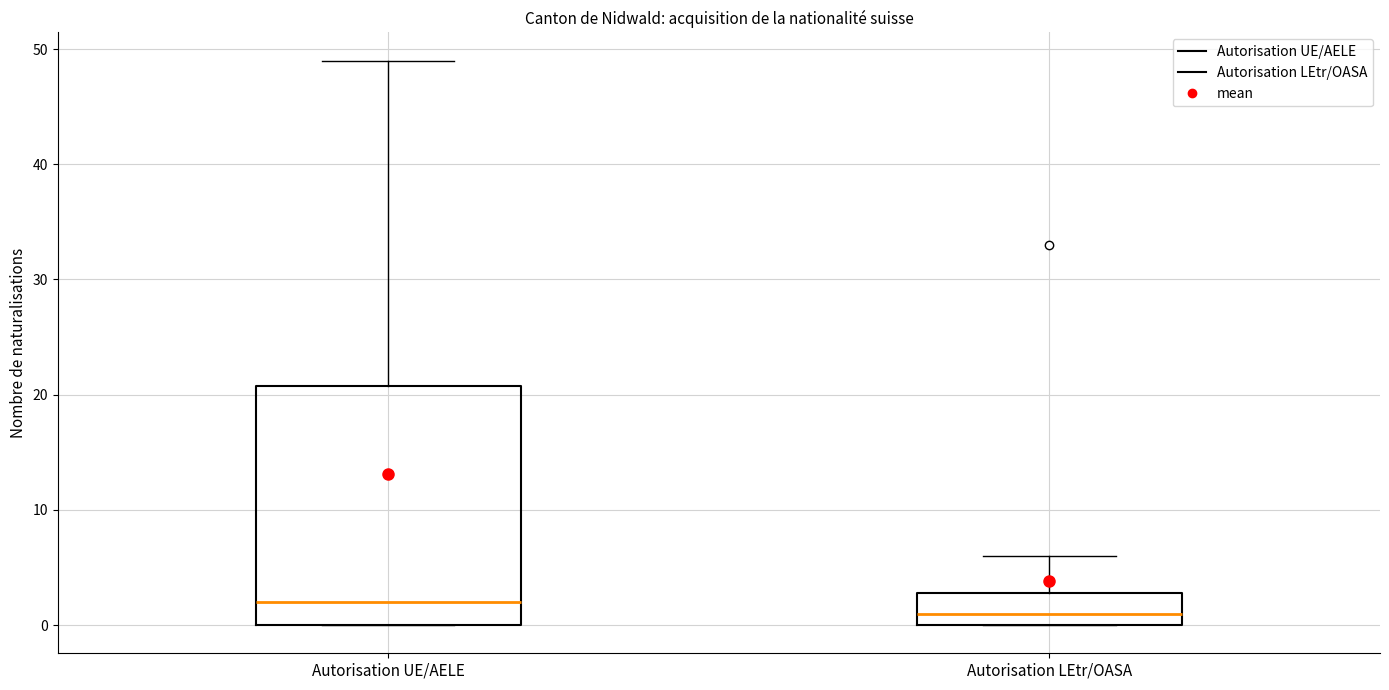

Which box is the tallest, from its lower edge to its upper edge?

Autorisation UE/AELE